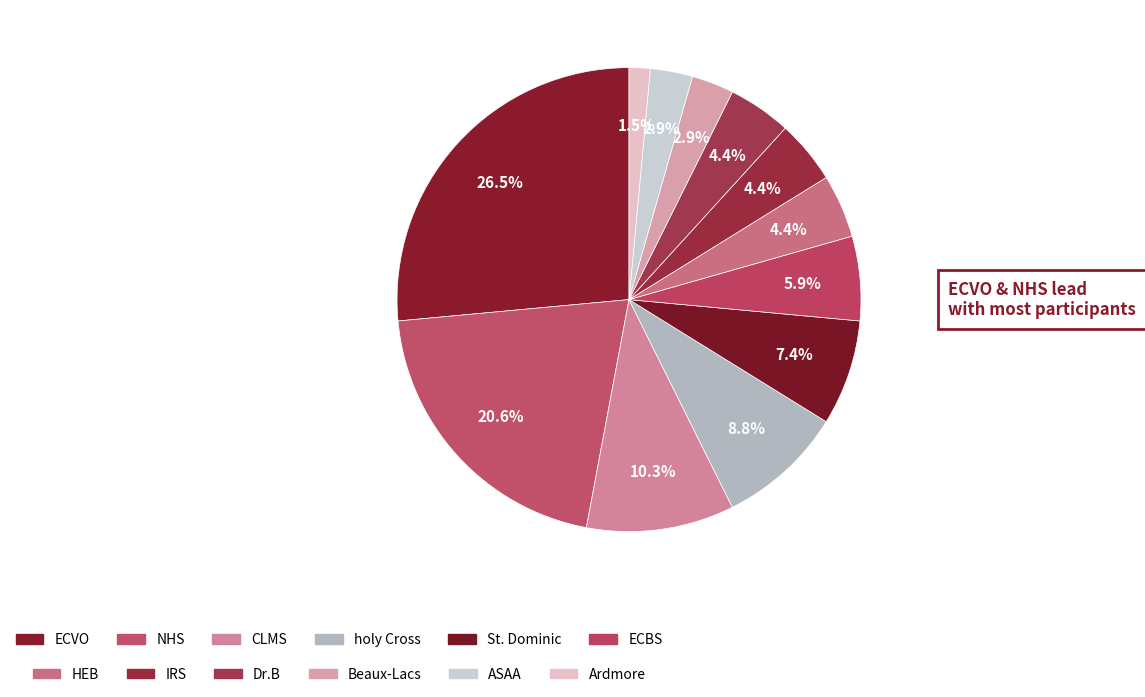

Count the number of slices in the pie.

12